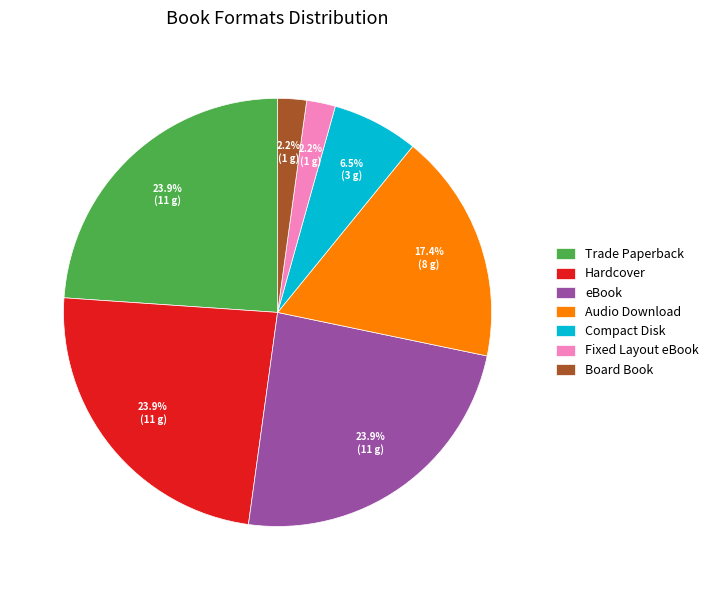

How much of the chart is everything except Board Book?

97.8%